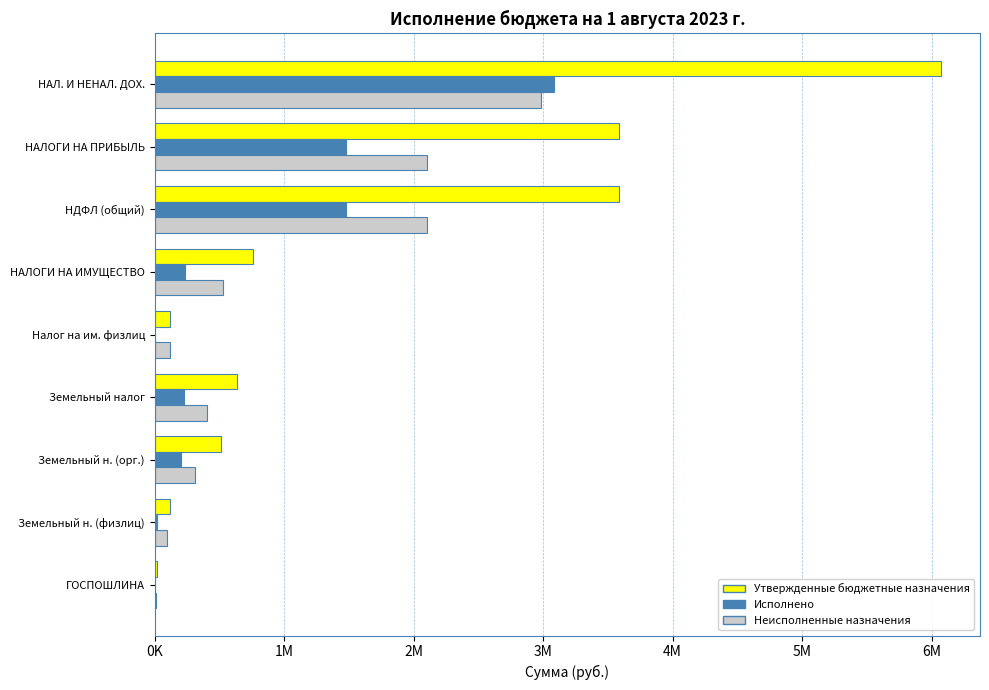

What are all the series names shown in the legend?

Утвержденные бюджетные назначения, Исполнено, Неисполненные назначения